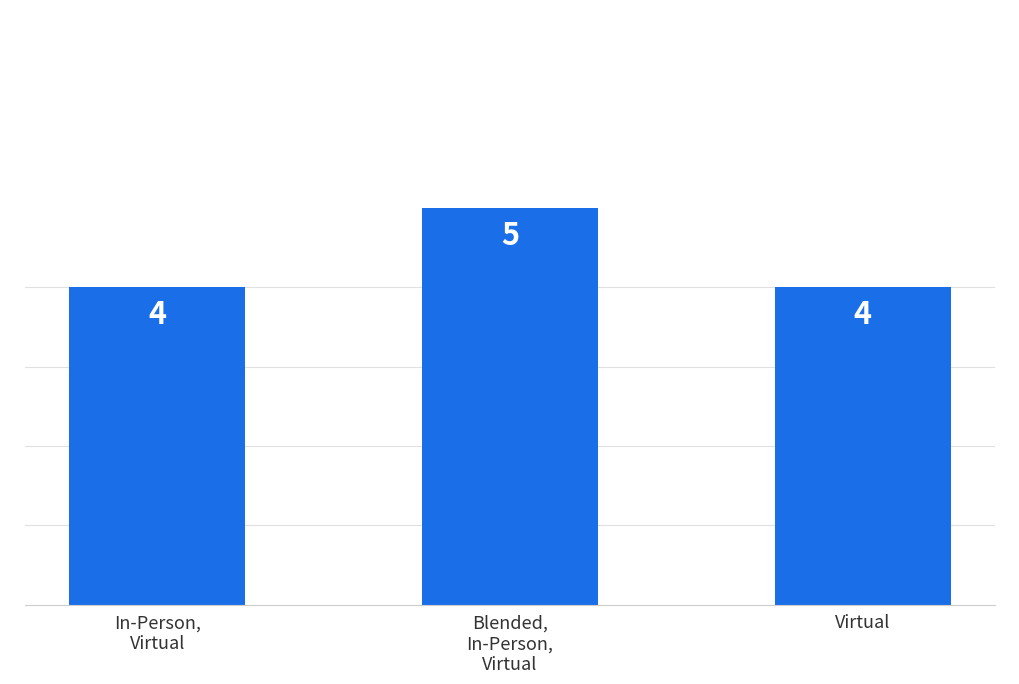

What is the value of the 2nd bar from the left?

5